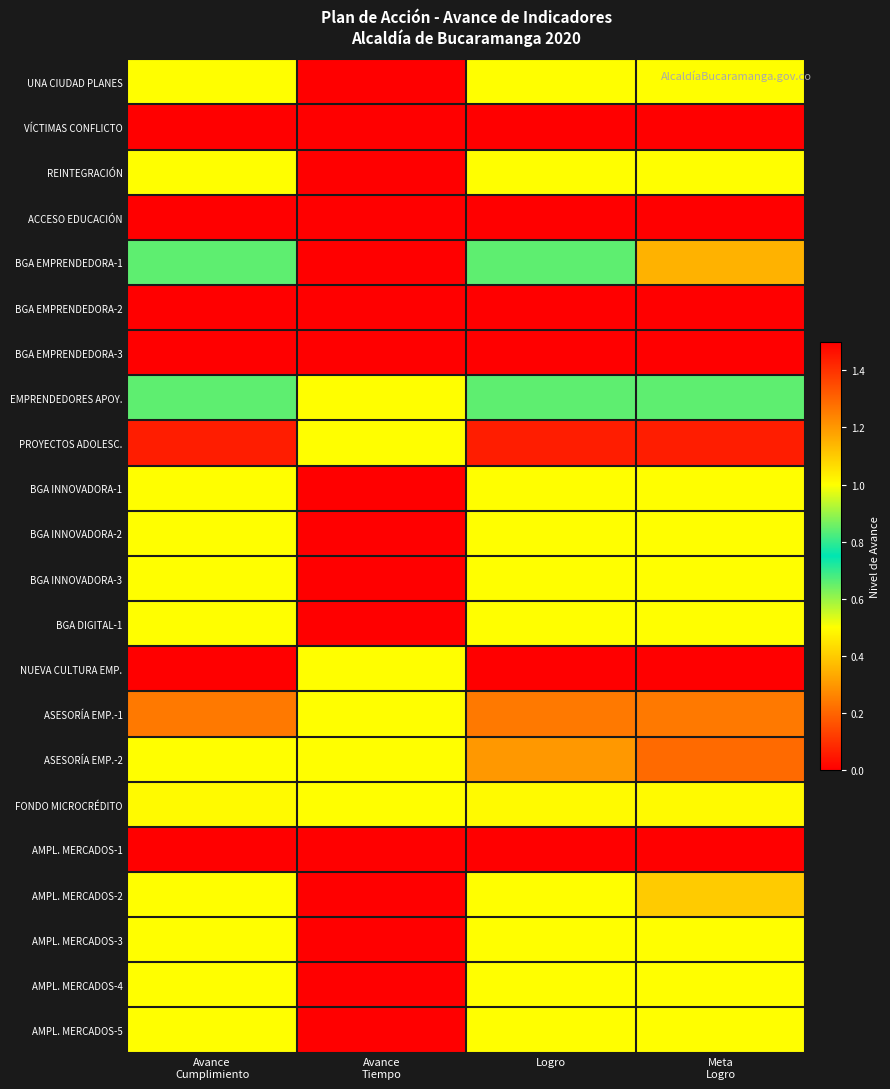

What is the maximum value shown in the chart?

1.5